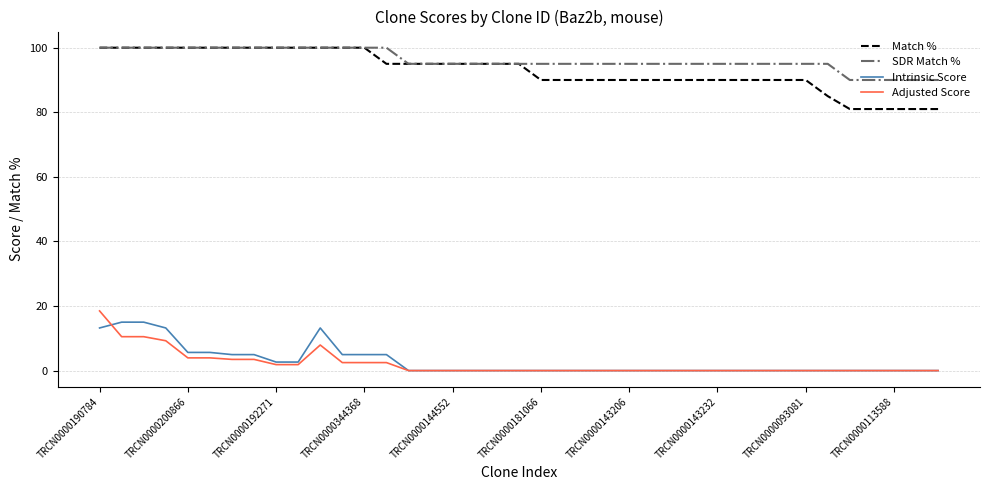

Reading left to right, what are all the values shown in this chart?

Match %: 100.0	100.0	100.0	100.0	100.0	100.0	100.0	100.0	100.0	100.0	100.0	100.0	100.0	95.0	95.0	95.0	95.0	95.0	95.0	95.0	90.0	90.0	90.0	90.0	90.0	90.0	90.0	90.0	90.0	90.0	90.0	90.0	90.0	85.0	81.0	81.0	81.0	81.0	81.0
SDR Match %: 100.0	100.0	100.0	100.0	100.0	100.0	100.0	100.0	100.0	100.0	100.0	100.0	100.0	100.0	95.0	95.0	95.0	95.0	95.0	95.0	95.0	95.0	95.0	95.0	95.0	95.0	95.0	95.0	95.0	95.0	95.0	95.0	95.0	95.0	90.0	90.0	90.0	90.0	90.0
Intrinsic Score: 13.2	15.0	15.0	13.2	5.6	5.6	5.0	5.0	2.6	2.6	13.2	5.0	5.0	5.0	0.0	0.0	0.0	0.0	0.0	0.0	0.0	0.0	0.0	0.0	0.0	0.0	0.0	0.0	0.0	0.0	0.0	0.0	0.0	0.0	0.0	0.0	0.0	0.0	0.0
Adjusted Score: 18.5	10.5	10.5	9.2	3.9	3.9	3.5	3.5	1.8	1.8	7.9	2.5	2.5	2.5	0.0	0.0	0.0	0.0	0.0	0.0	0.0	0.0	0.0	0.0	0.0	0.0	0.0	0.0	0.0	0.0	0.0	0.0	0.0	0.0	0.0	0.0	0.0	0.0	0.0